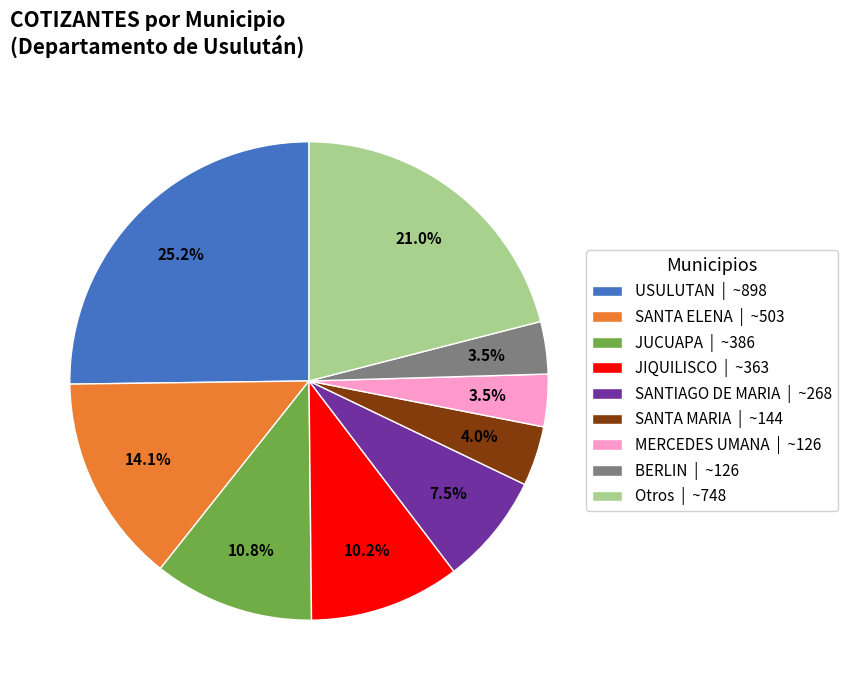

Which has a higher value, Otros | ~748 or MERCEDES UMANA | ~126?

Otros | ~748